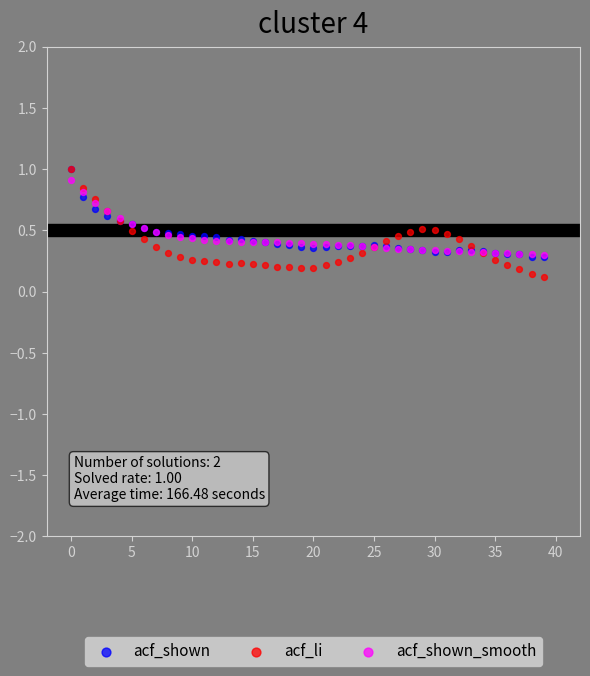

What are all the series names shown in the legend?

acf_shown, acf_li, acf_shown_smooth